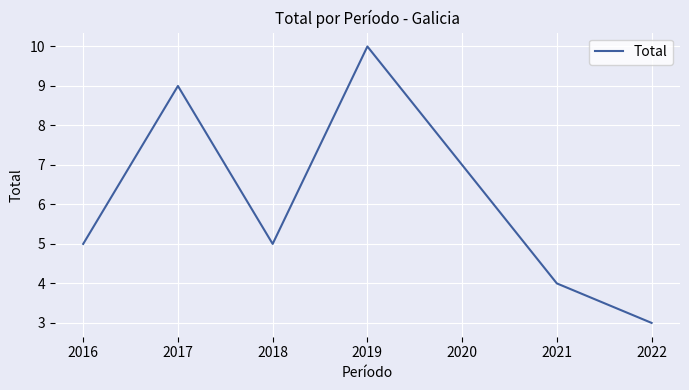

Is it true that the value at 2022 is 1?

False